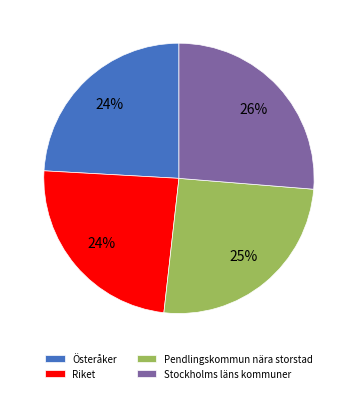

Is Stockholms läns kommuner the majority of the pie?

No